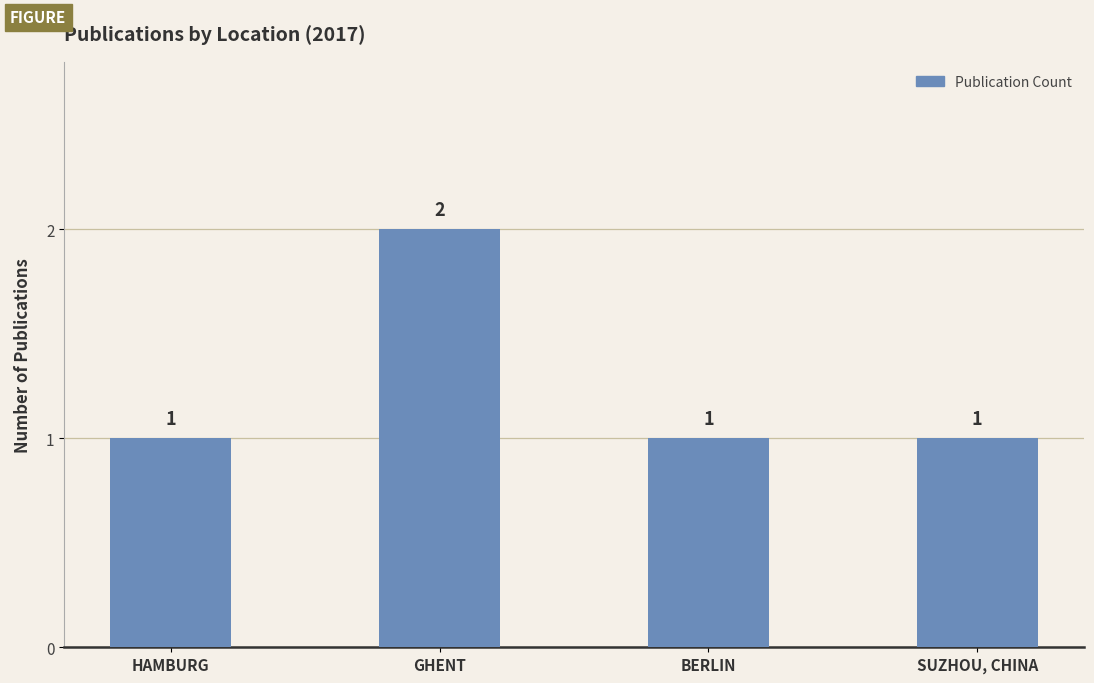

Reading left to right, transcribe all the data shown in this chart.

1	2	1	1